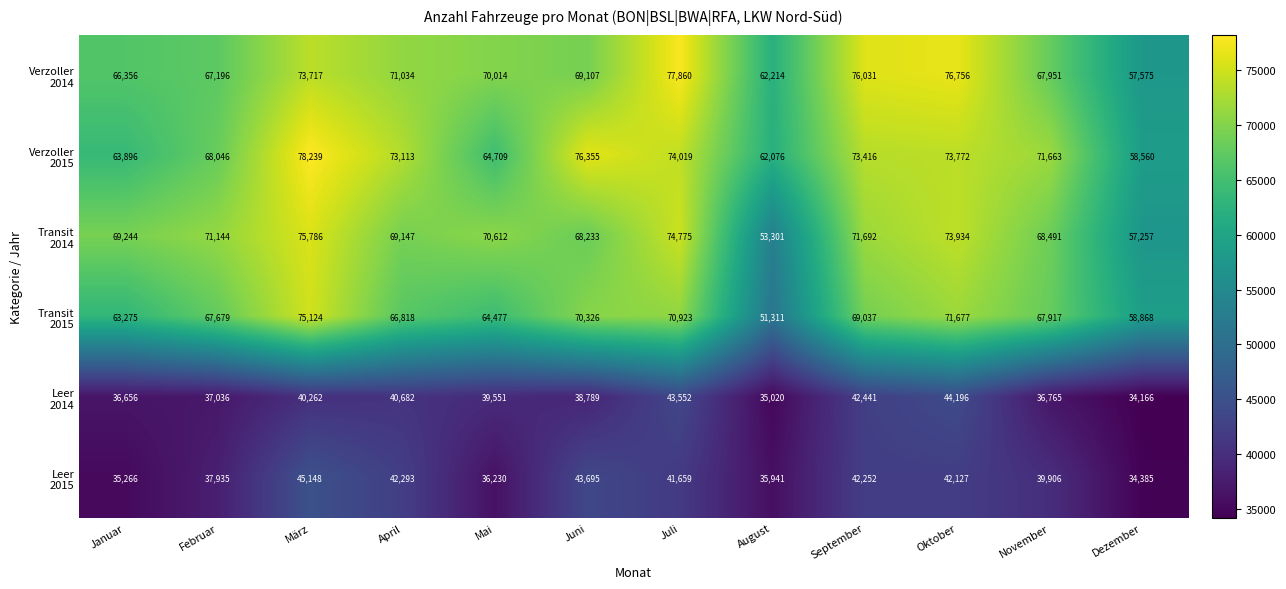

What is the total value across all series at Januar?

334693